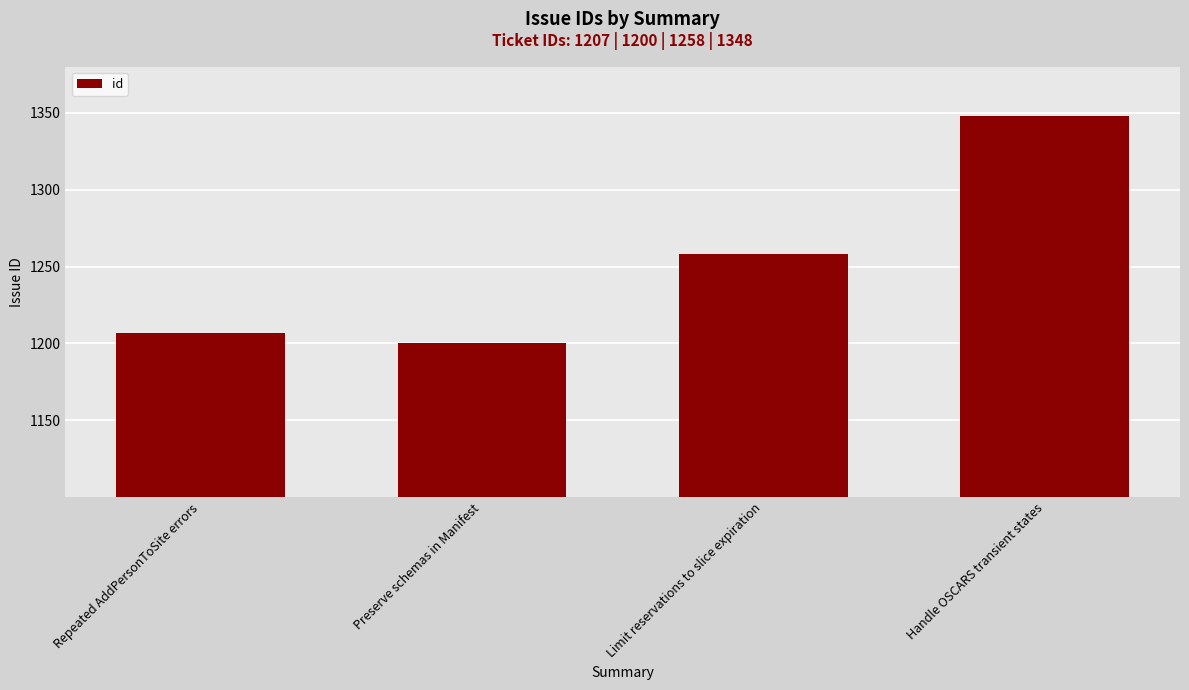

What is the difference between the values at Limit reservations to slice expiration and Repeated AddPersonToSite errors?

51